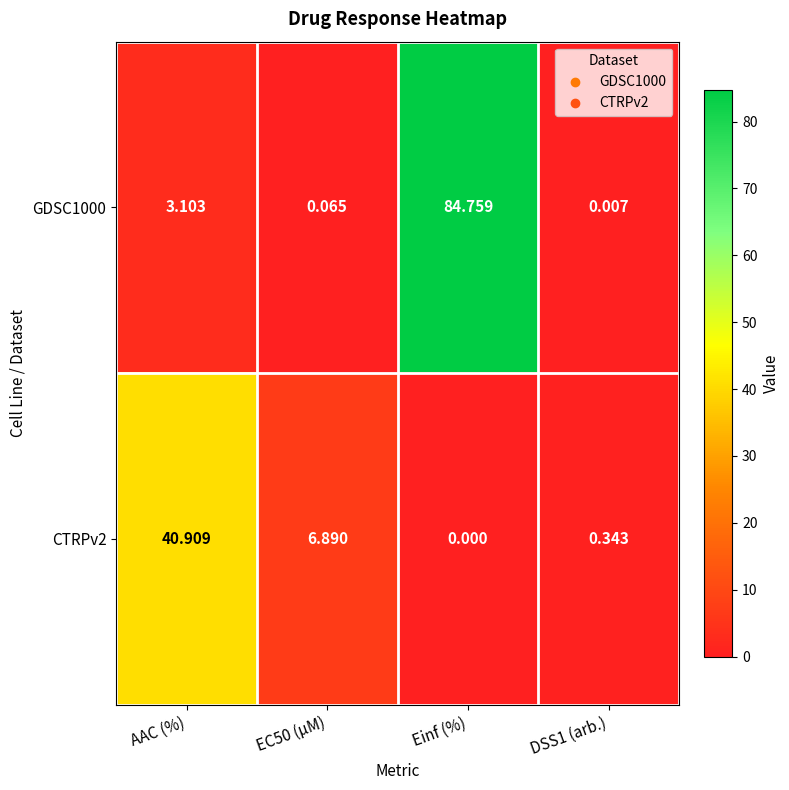

At which category is the sum across all series the highest?

Einf (%)